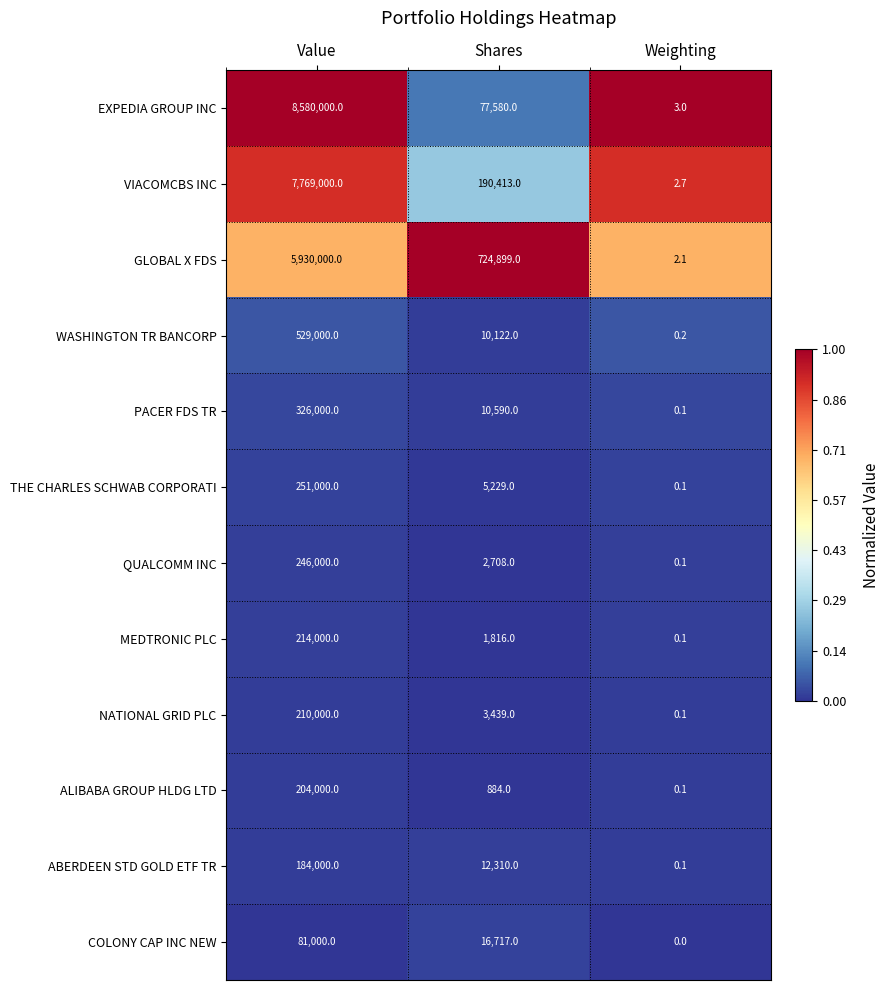

Is it true that NATIONAL GRID PLC equals 1528.1 at Shares?

False